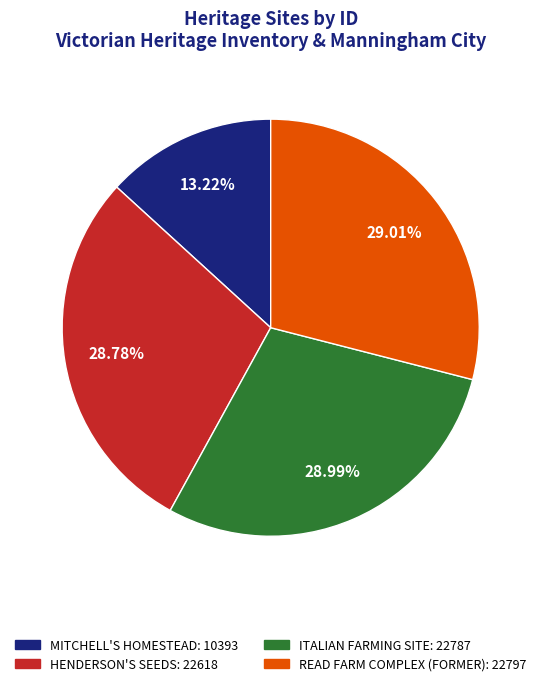

Between READ FARM COMPLEX (FORMER) and MITCHELL'S HOMESTEAD, which is larger?

READ FARM COMPLEX (FORMER)